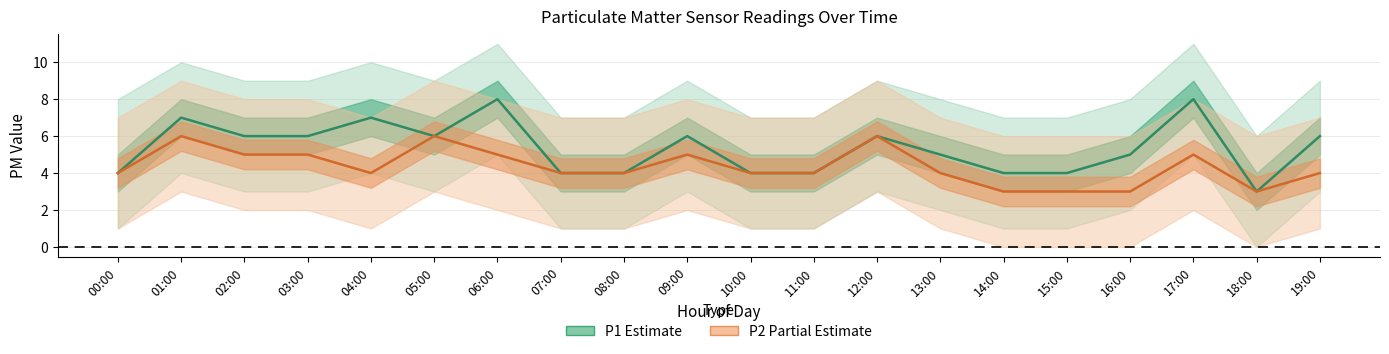

At which label does P1 first exceed 6?

01:00